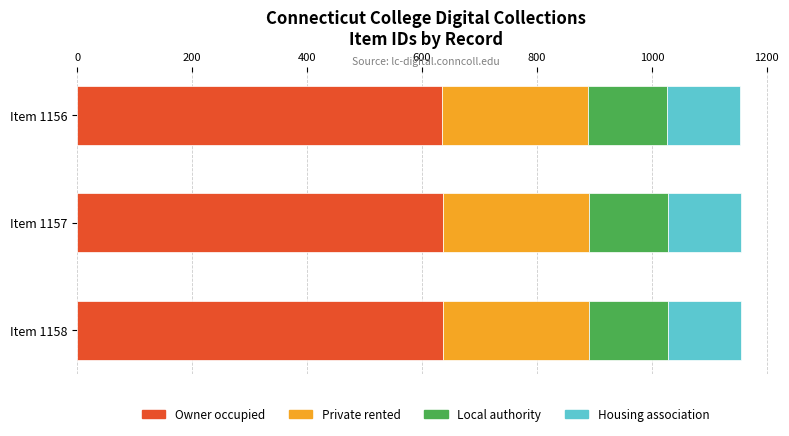

What is the total value across all series at Item 1158?

1155